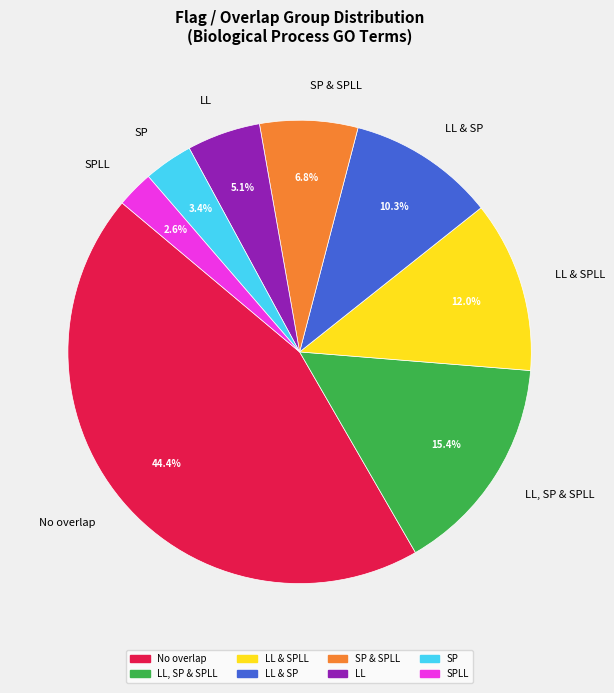

Does LL, SP & SPLL represent more than half of the total?

No